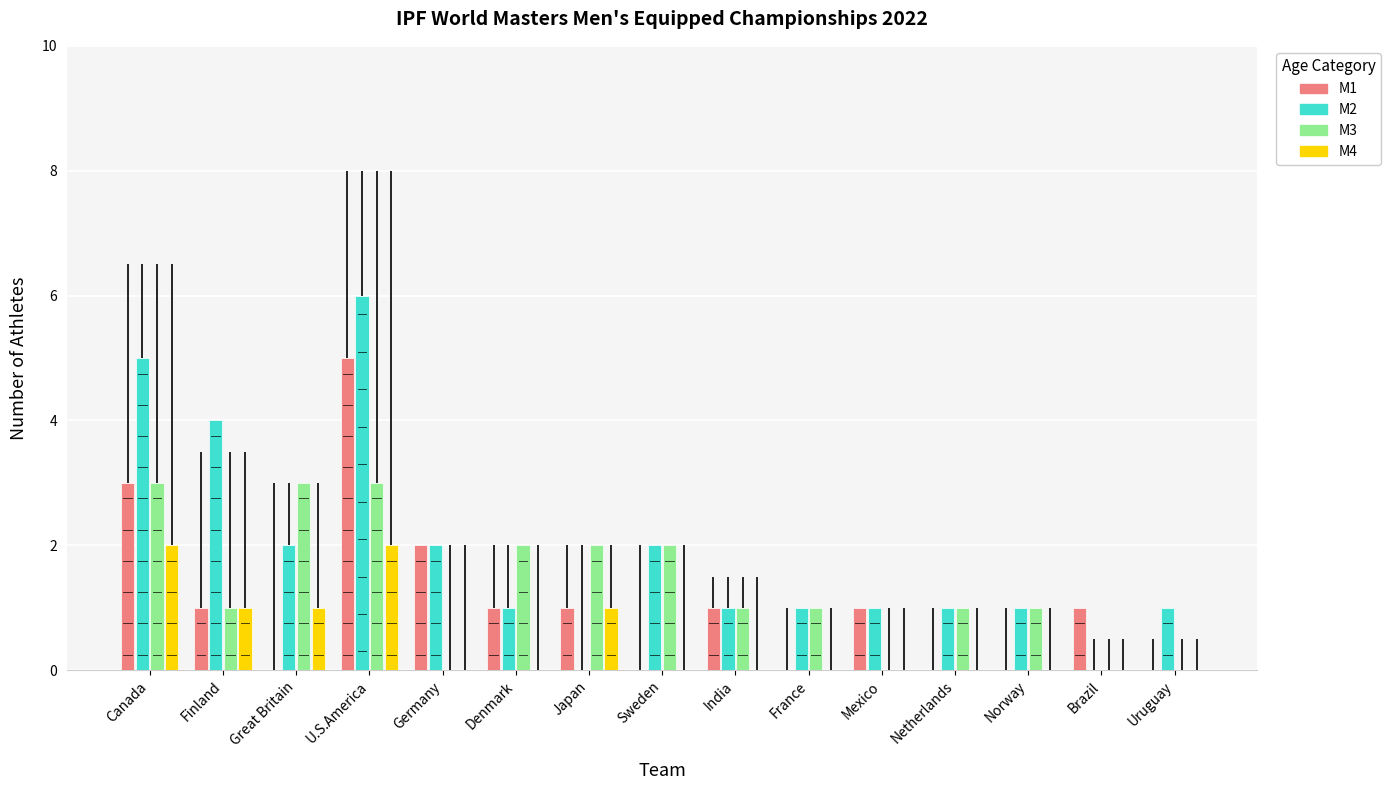

Reading left to right, what are all the values shown in this chart?

M1: Canada=3	Finland=1	Great Britain=0	U.S.America=5	Germany=2	Denmark=1	Japan=1	Sweden=0	India=1	France=0	Mexico=1	Netherlands=0	Norway=0	Brazil=1	Uruguay=0
M2: Canada=5	Finland=4	Great Britain=2	U.S.America=6	Germany=2	Denmark=1	Japan=0	Sweden=2	India=1	France=1	Mexico=1	Netherlands=1	Norway=1	Brazil=0	Uruguay=1
M3: Canada=3	Finland=1	Great Britain=3	U.S.America=3	Germany=0	Denmark=2	Japan=2	Sweden=2	India=1	France=1	Mexico=0	Netherlands=1	Norway=1	Brazil=0	Uruguay=0
M4: Canada=2	Finland=1	Great Britain=1	U.S.America=2	Germany=0	Denmark=0	Japan=1	Sweden=0	India=0	France=0	Mexico=0	Netherlands=0	Norway=0	Brazil=0	Uruguay=0